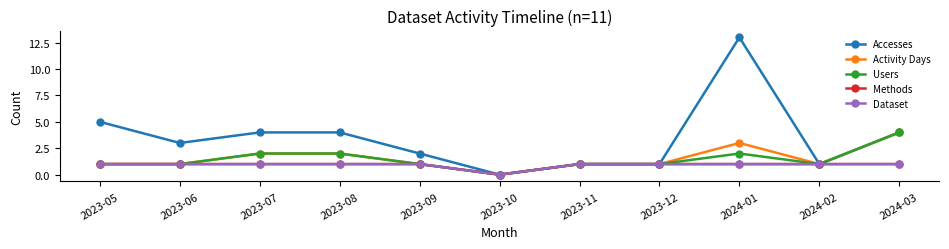

What is the highest value of the Accesses series?

13